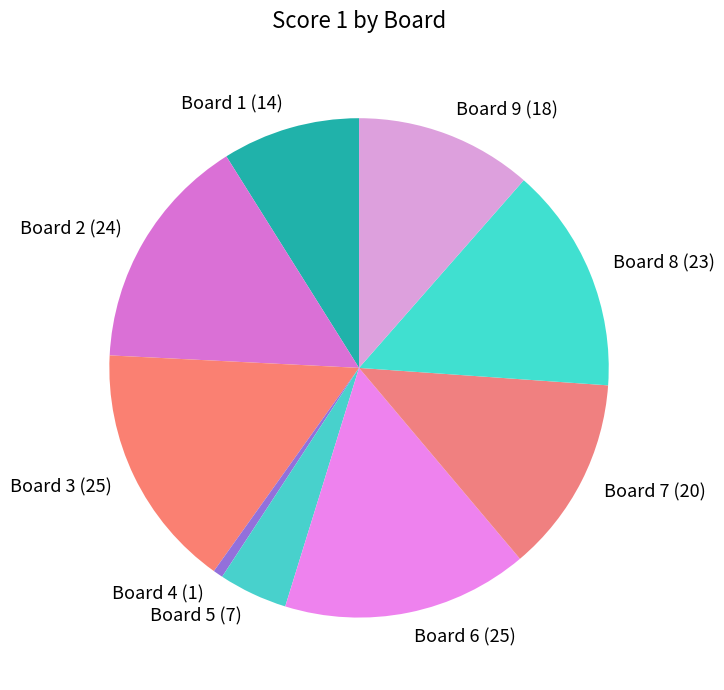

The Board 5 (7) slice represents 4% of the pie. True or false?

True